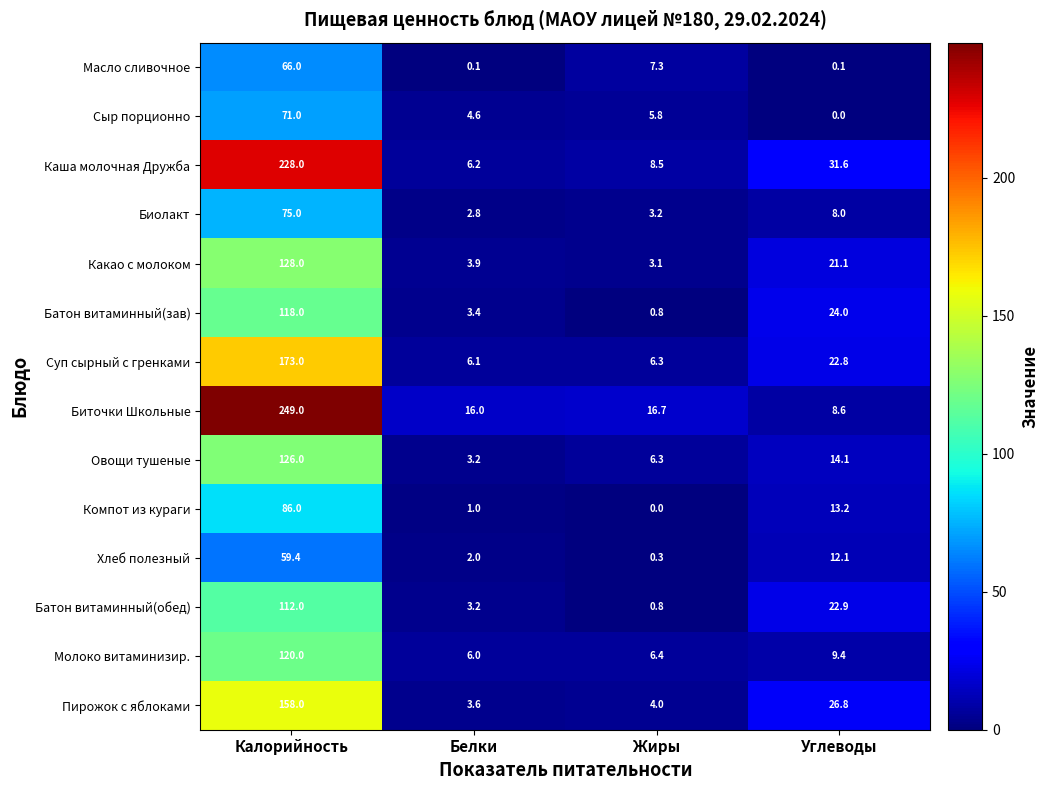

Where does the Биточки Школьные series first go above 16?

Калорийность